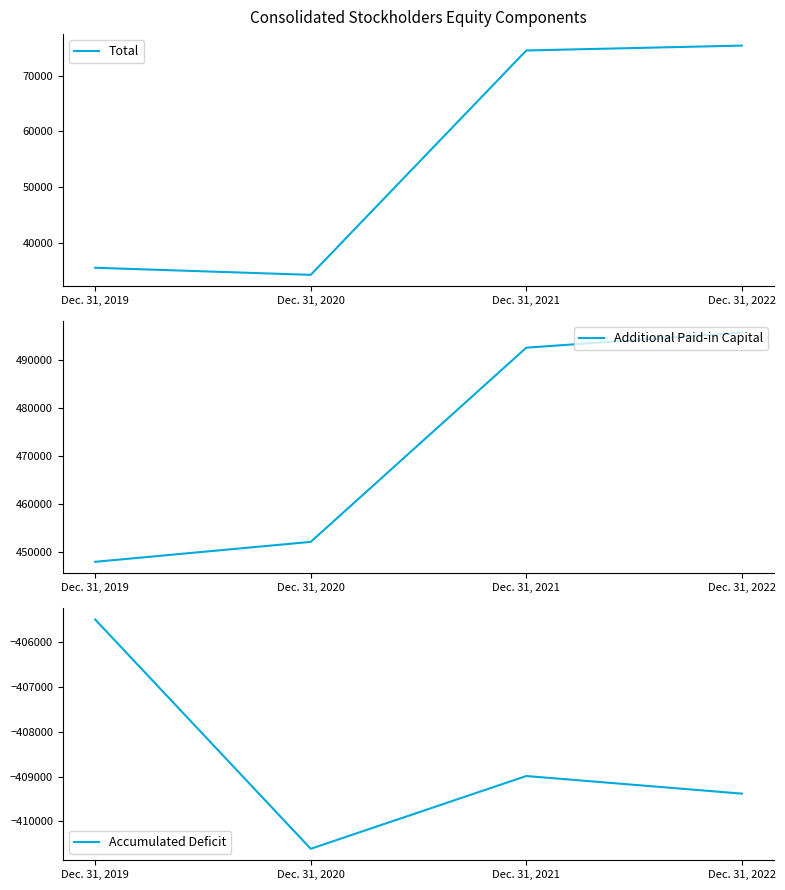

Where is the first local maximum for Accumulated Deficit?

Dec. 31, 2021